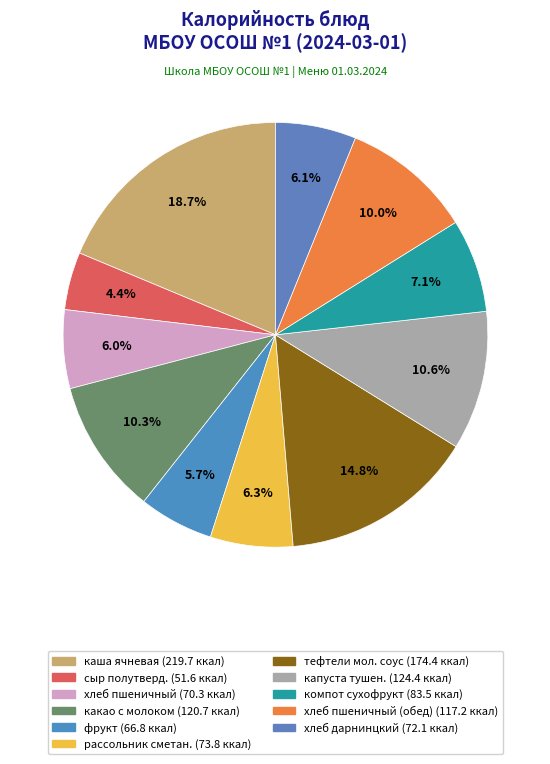

Count the number of slices in the pie.

11